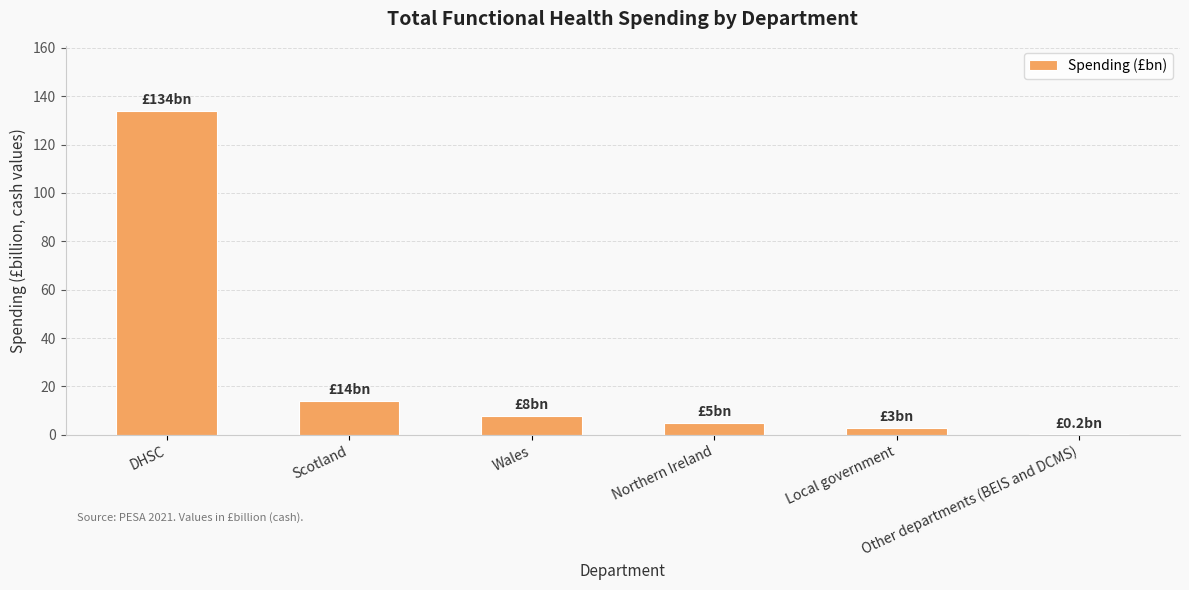

Does the chart contain stacked bars?

No